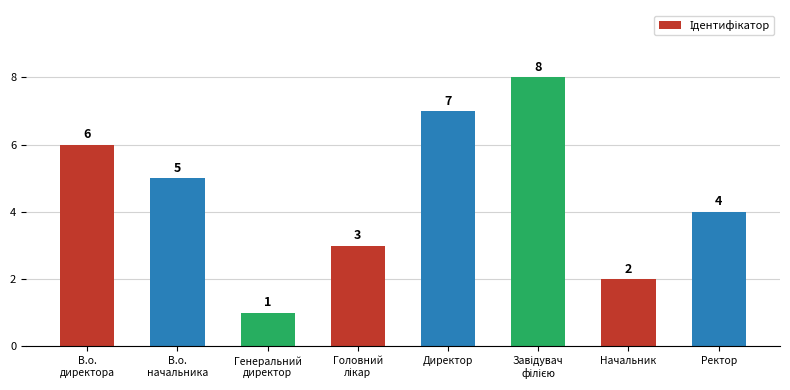

What is the change in value from В.о.
директора to Генеральний
директор?

-5